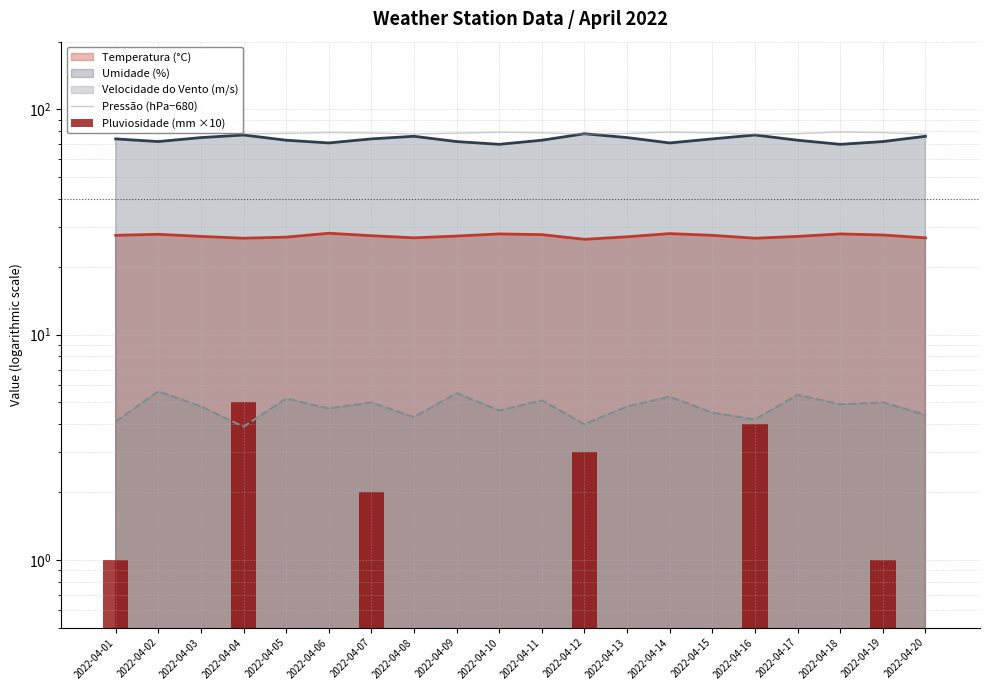

How many data points in Pressão (hPa−680) are above 78?

15